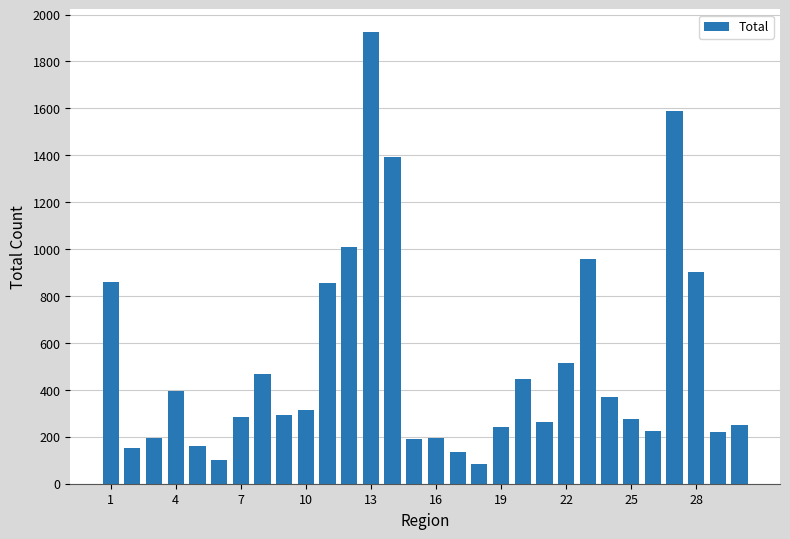

Count the number of categories in the chart.

30